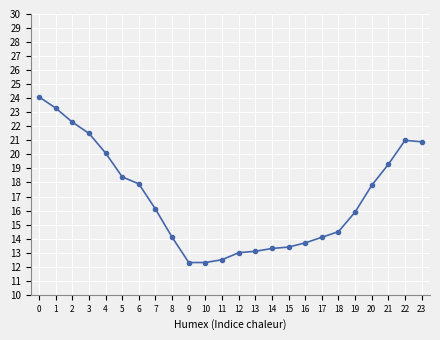

What is the sum of the values at 17 and 13?

27.2